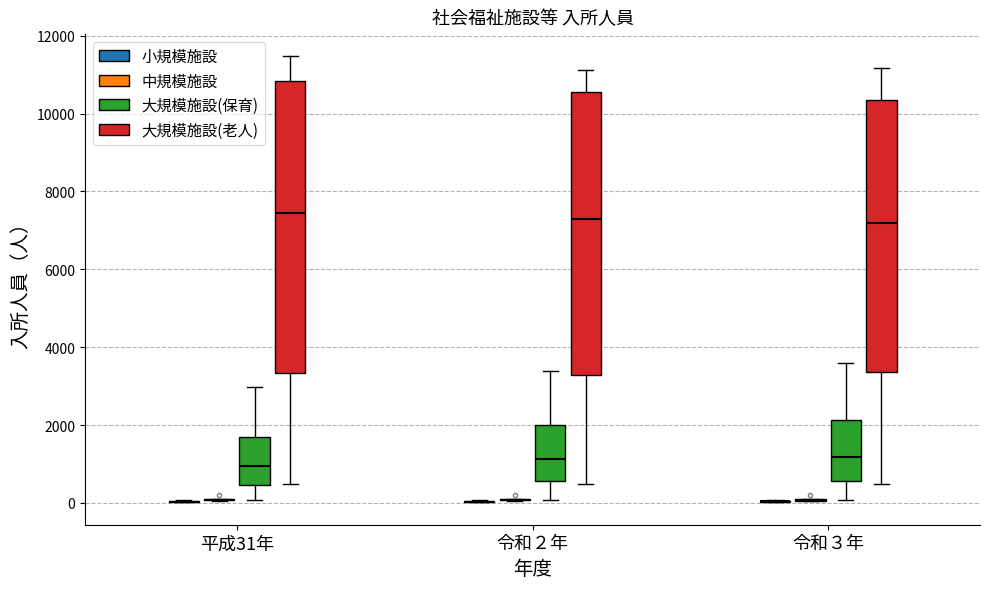

Reading left to right, transcribe this box plot: for each box, give where its median line is, the range the box spans, and where its two whiskers end, as read against the y-axis. The values are not printed on the chart, so give them approximately, as read against the axis.

平成31年 (小規模施設): box collapsed to a line at 0, whiskers 0 to 0
平成31年 (中規模施設): box collapsed to a line at 0, whiskers 0 to 200
平成31年 (大規模施設(保育)): median 1000, box 400 to 1800, whiskers 0 to 3000
平成31年 (大規模施設(老人)): median 7400, box 3400 to 10800, whiskers 400 to 11400
令和２年 (小規模施設): box collapsed to a line at 0, whiskers 0 to 0
令和２年 (中規模施設): box collapsed to a line at 0, whiskers 0 to 200
令和２年 (大規模施設(保育)): median 1200, box 600 to 2000, whiskers 0 to 3400
令和２年 (大規模施設(老人)): median 7200, box 3200 to 10600, whiskers 400 to 11200
令和３年 (小規模施設): box collapsed to a line at 0, whiskers 0 to 0
令和３年 (中規模施設): box collapsed to a line at 0, whiskers 0 to 200
令和３年 (大規模施設(保育)): median 1200, box 600 to 2200, whiskers 0 to 3600
令和３年 (大規模施設(老人)): median 7200, box 3400 to 10400, whiskers 400 to 11200